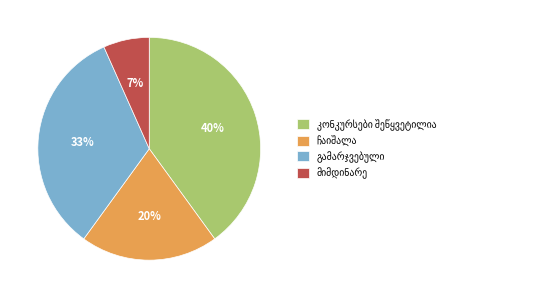

To the nearest percent, what is the difference between the largest and smallest slice percentages?

33%